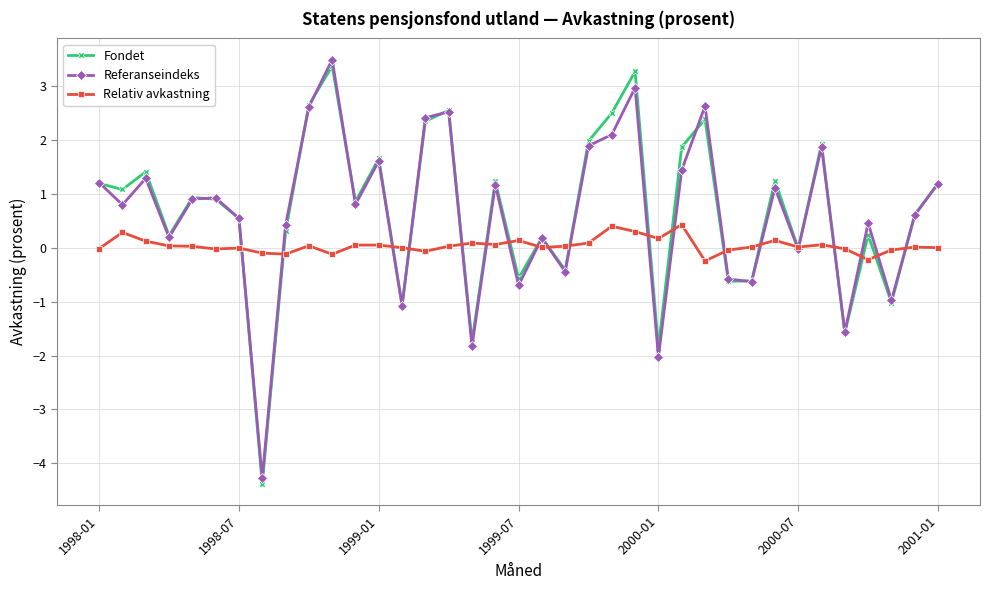

What is the highest value of the Referanseindeks series?

3.5